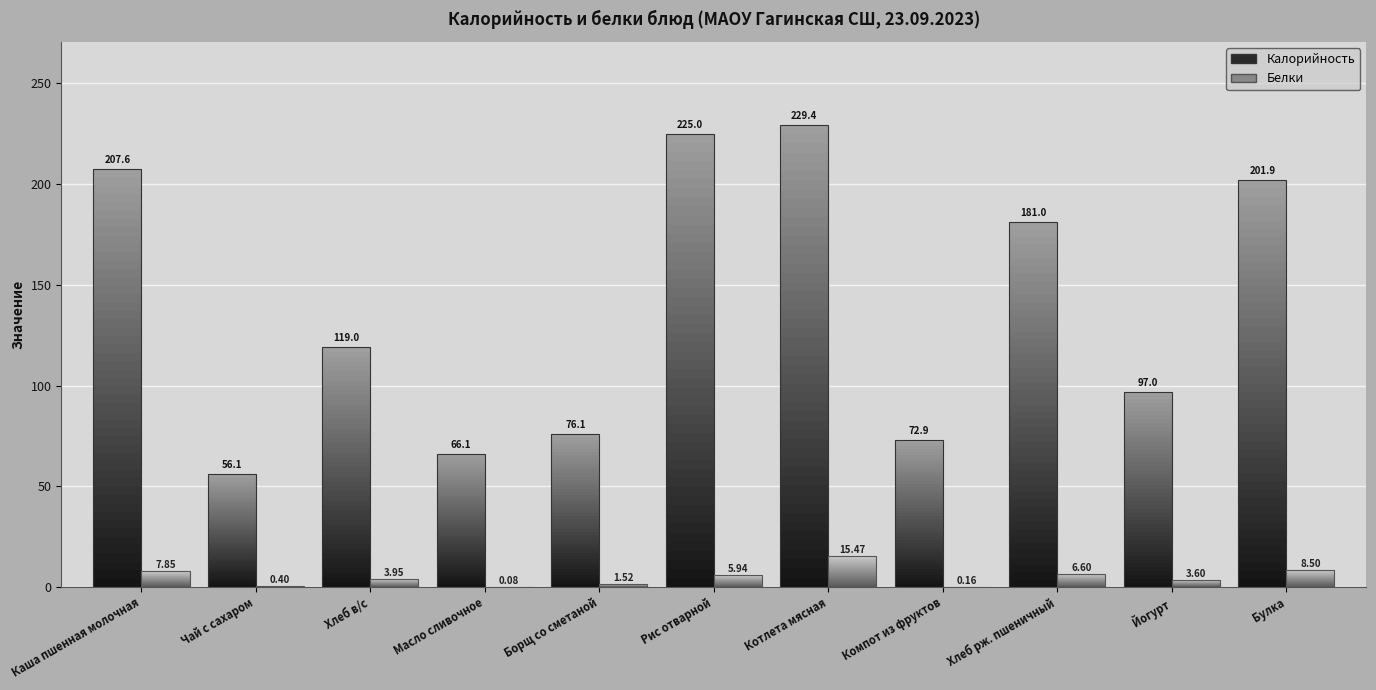

True or false: Белки has a value of 4.0 at Хлеб в/с.

True